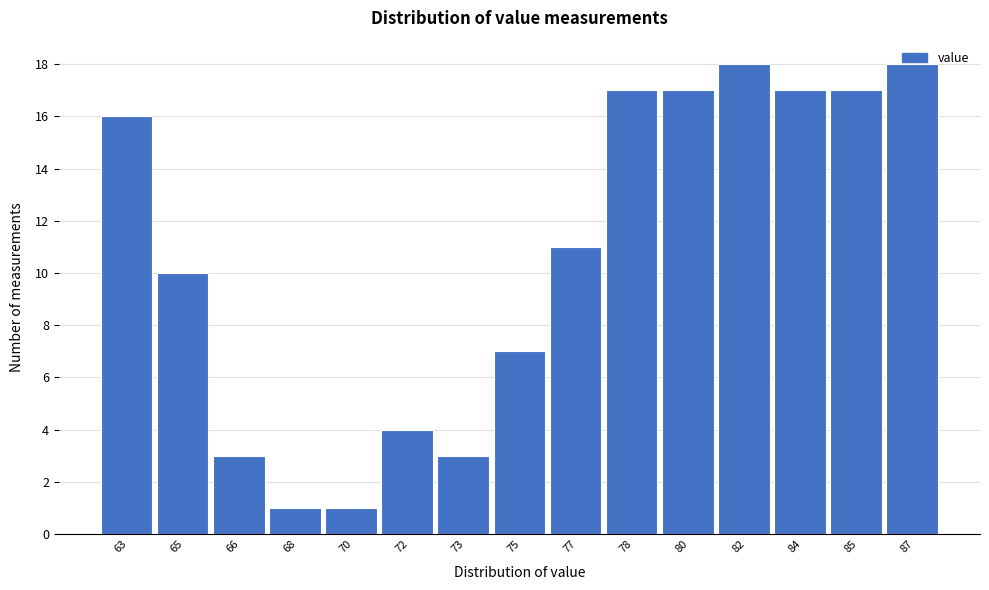

What is the change in value from 65 to 68?

-9